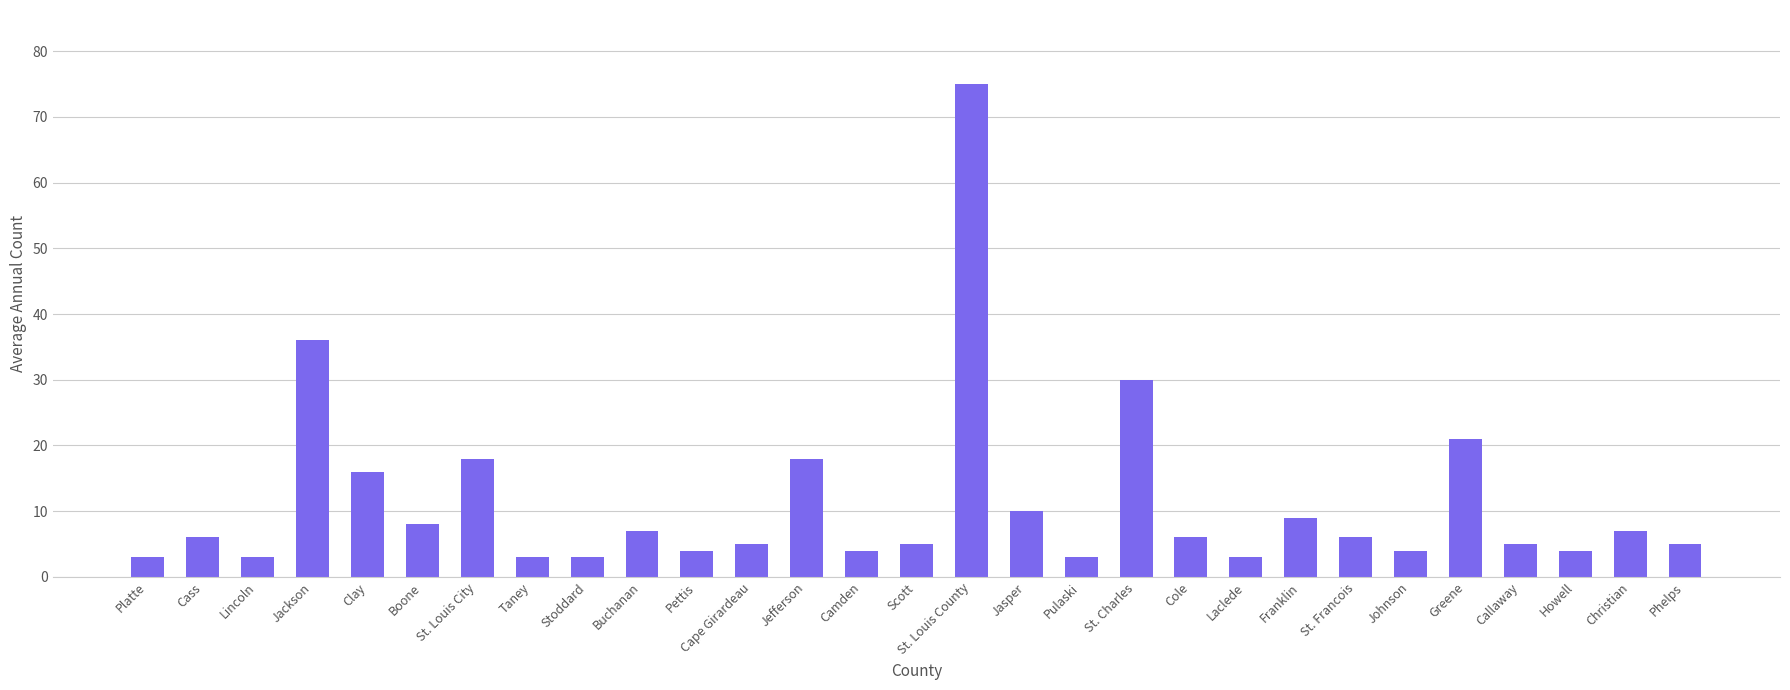

Which has a higher value, Camden or Lincoln?

Camden